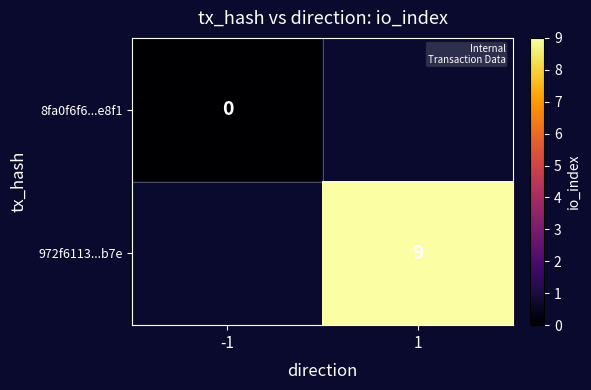

How many categories are shown in the chart?

2